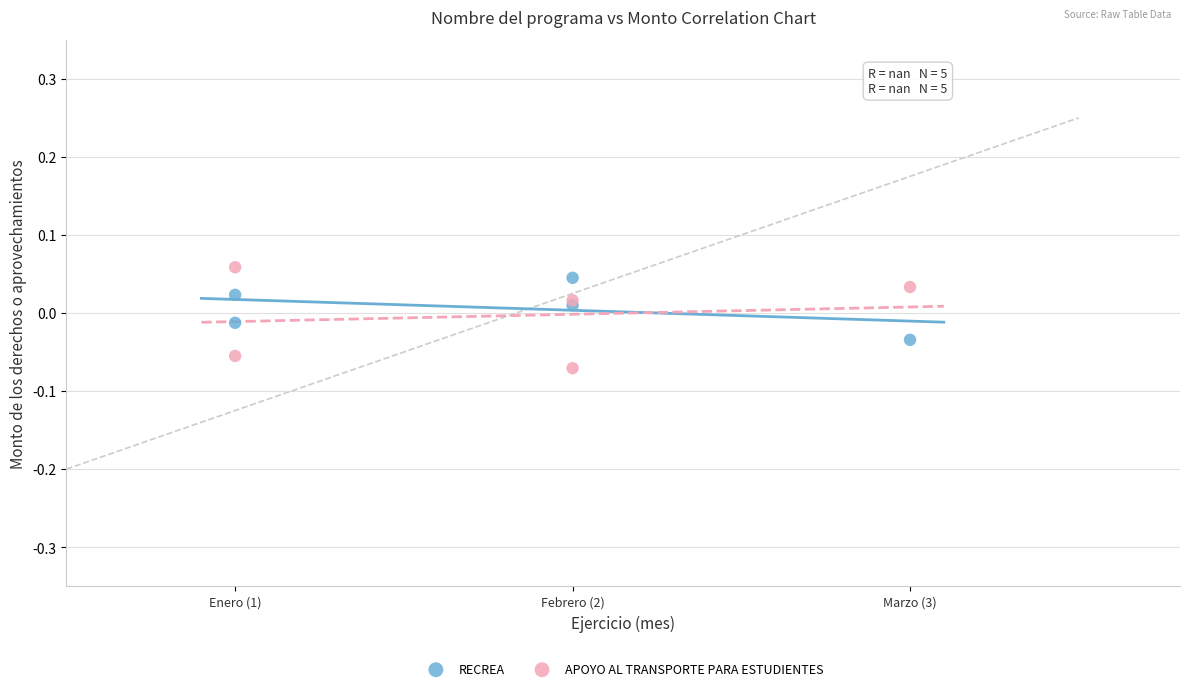

What are all the series names shown in the legend?

RECREA, APOYO AL TRANSPORTE PARA ESTUDIENTES